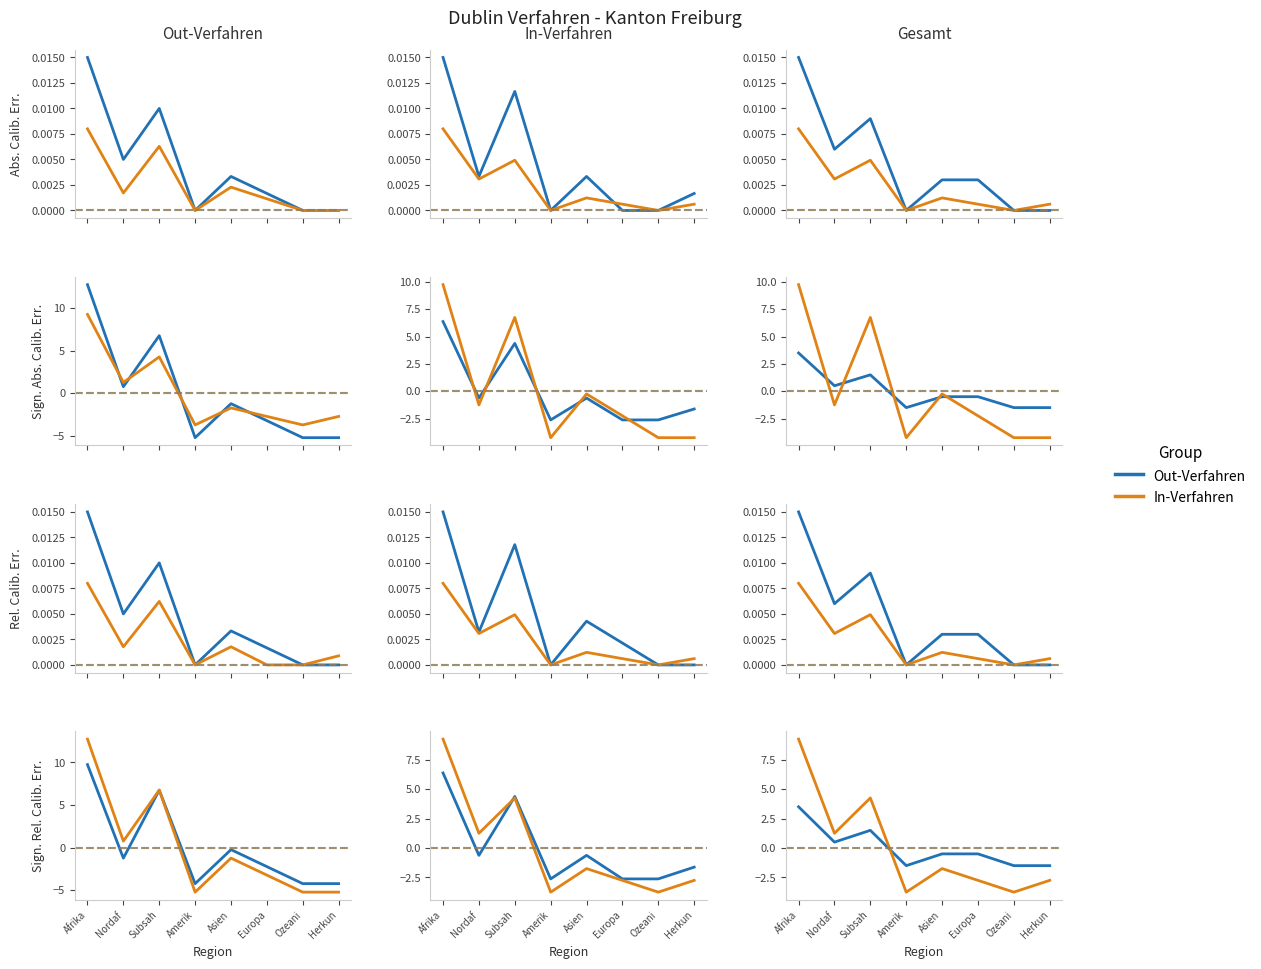

At Subsah, list the series in order from smallest to largest.

In-Verfahren, Out-Verfahren